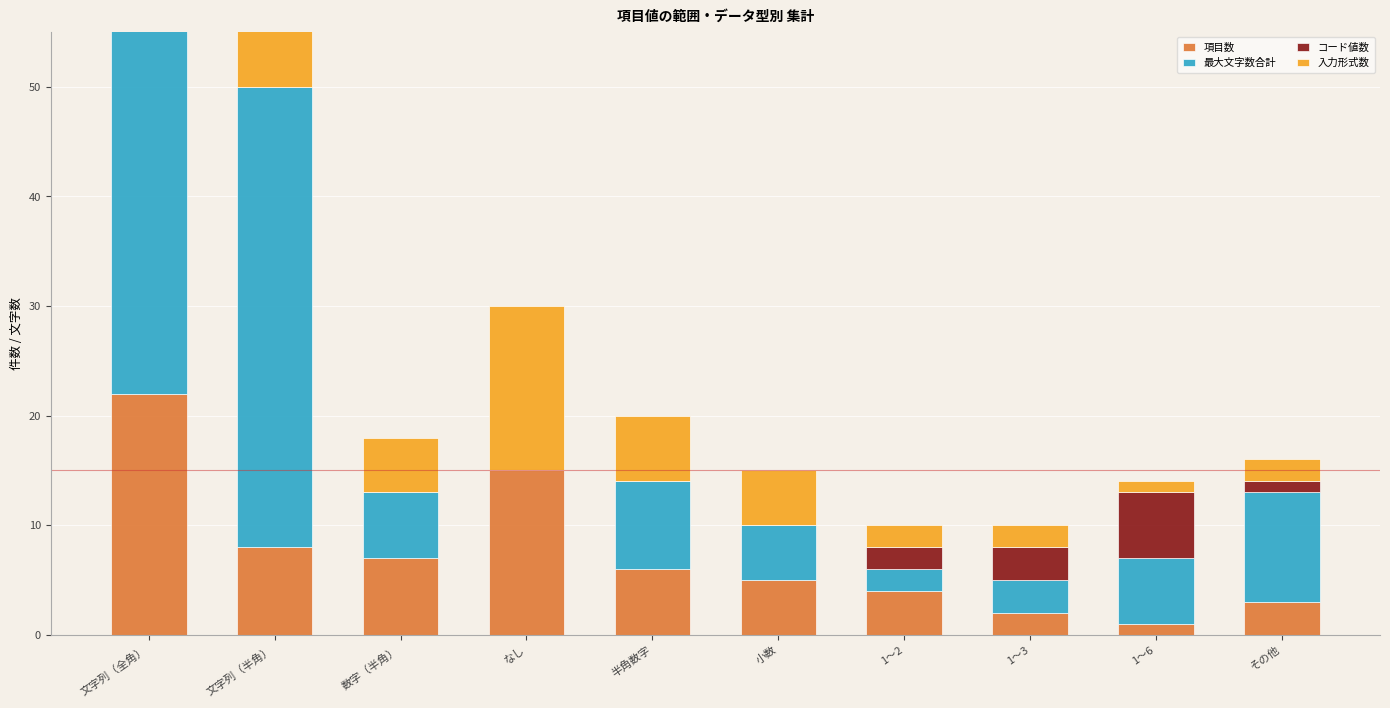

Where is 入力形式数 nearest to the value 7?

文字列（半角）